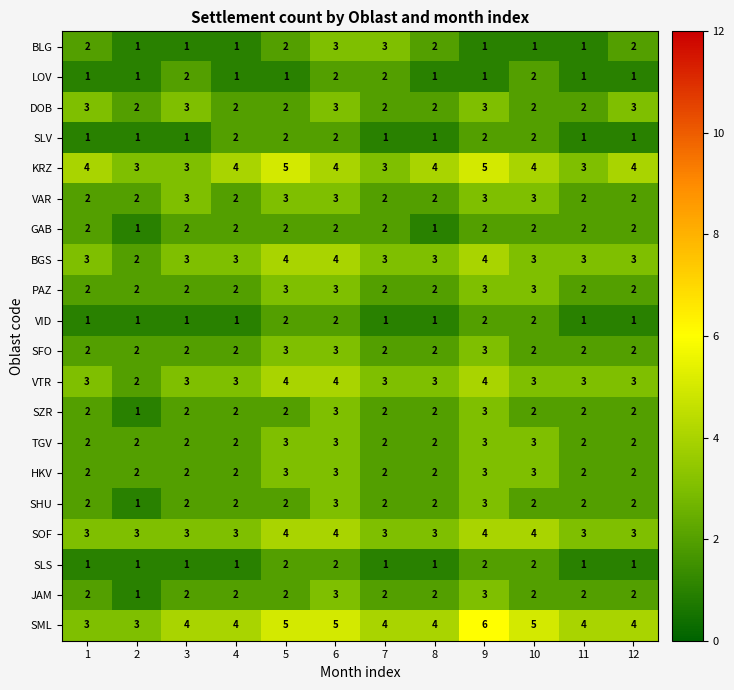

Which series has the largest range (max minus min)?

SML